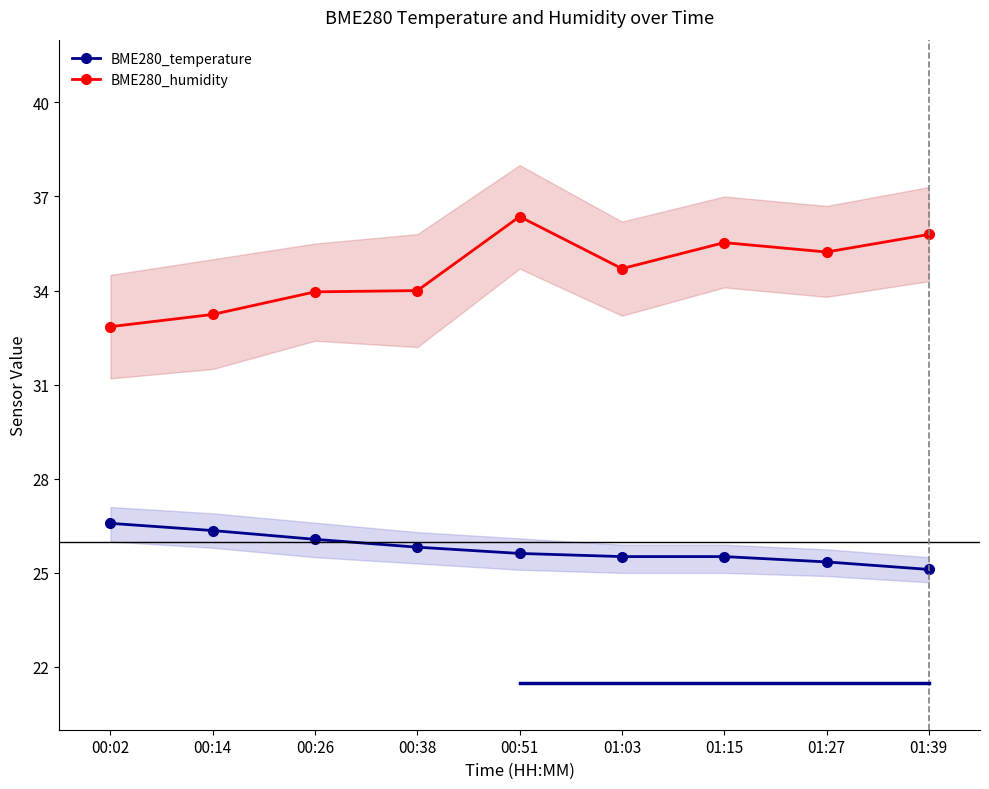

The BME280_temperature series shows 35.8 at 00:02. True or false?

False